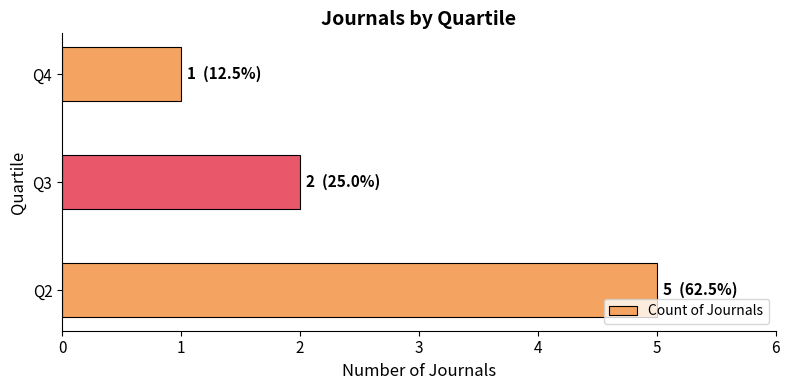

At which category does the chart reach its minimum across all series?

Q4